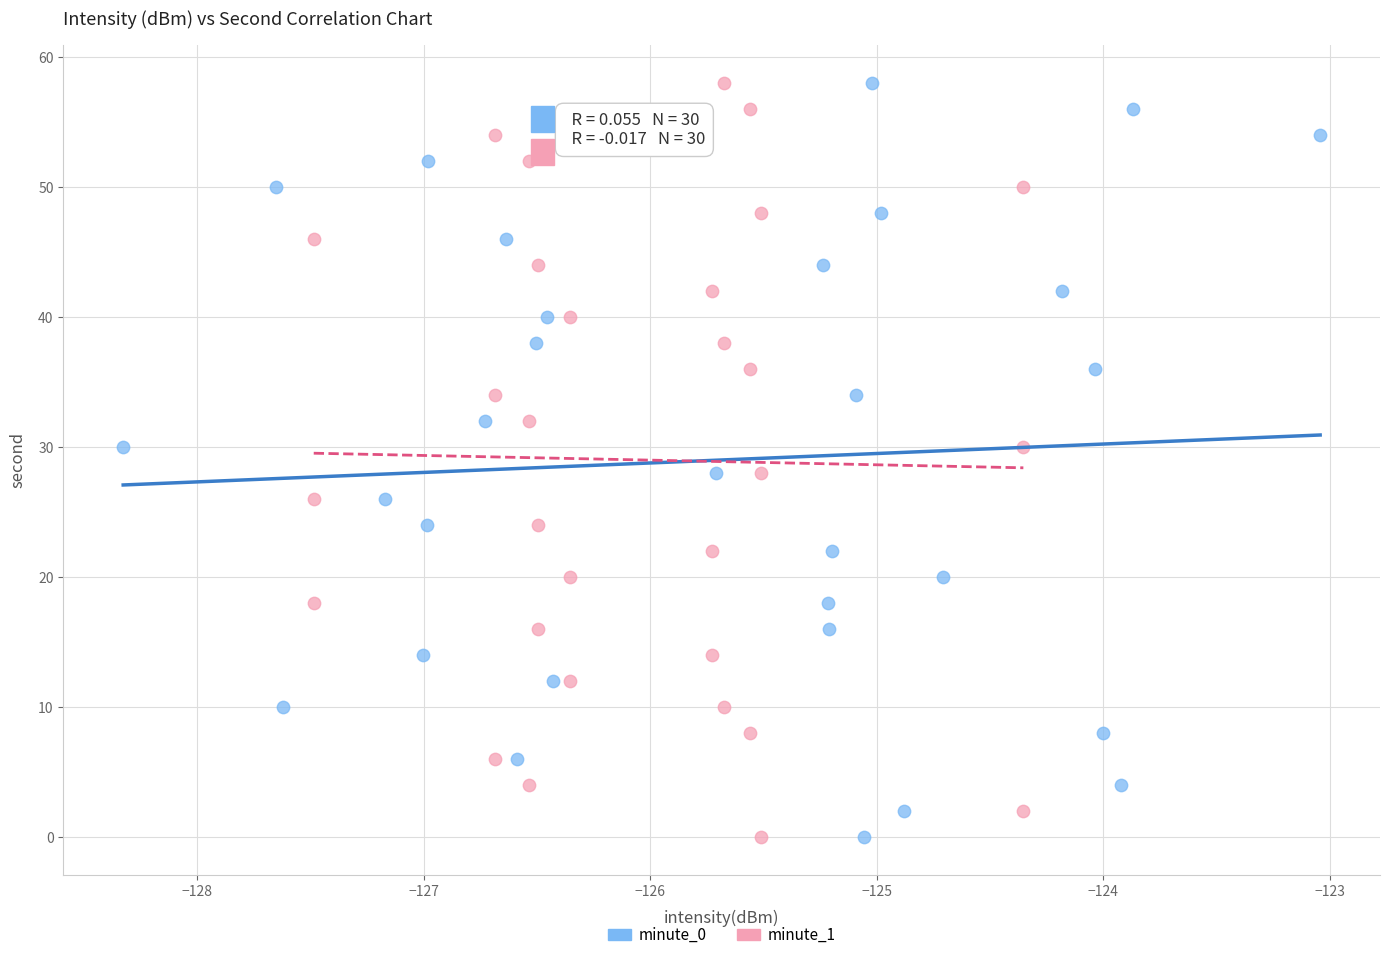

What are all the series names shown in the legend?

minute_0, minute_1